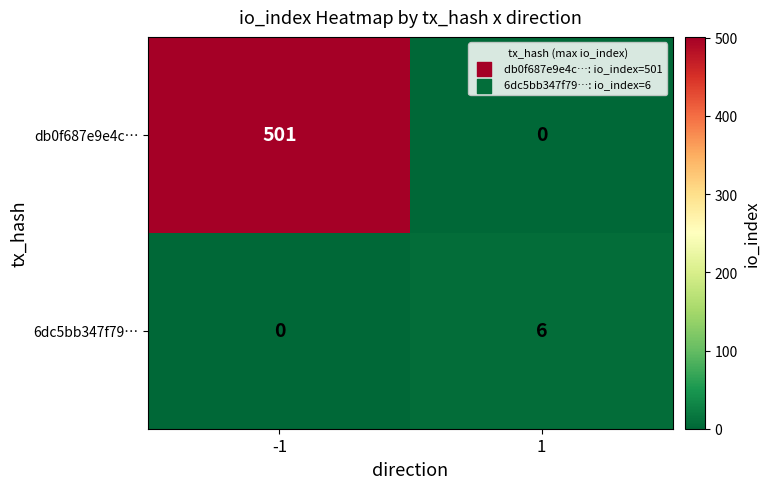

Which series has the largest total across all categories?

db0f687e9e4c…